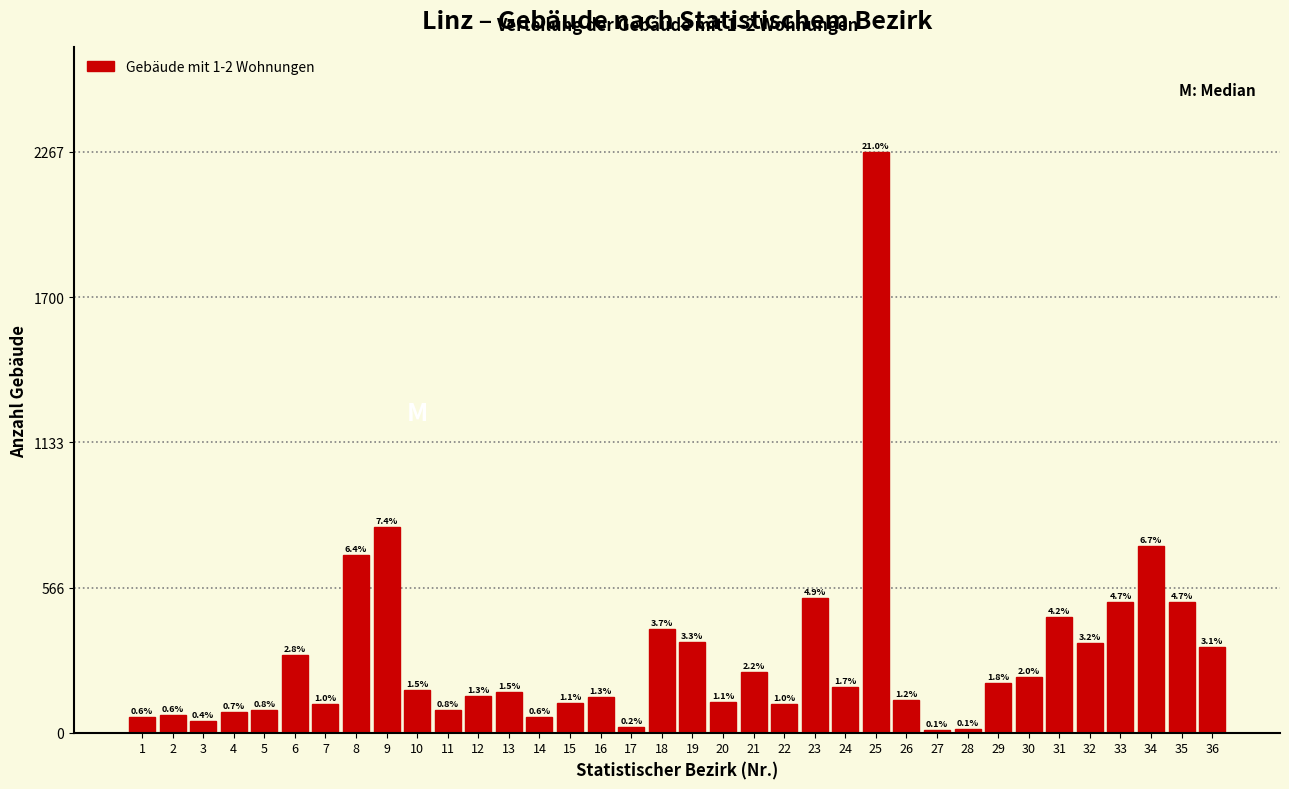

How many bars are there in total?

36